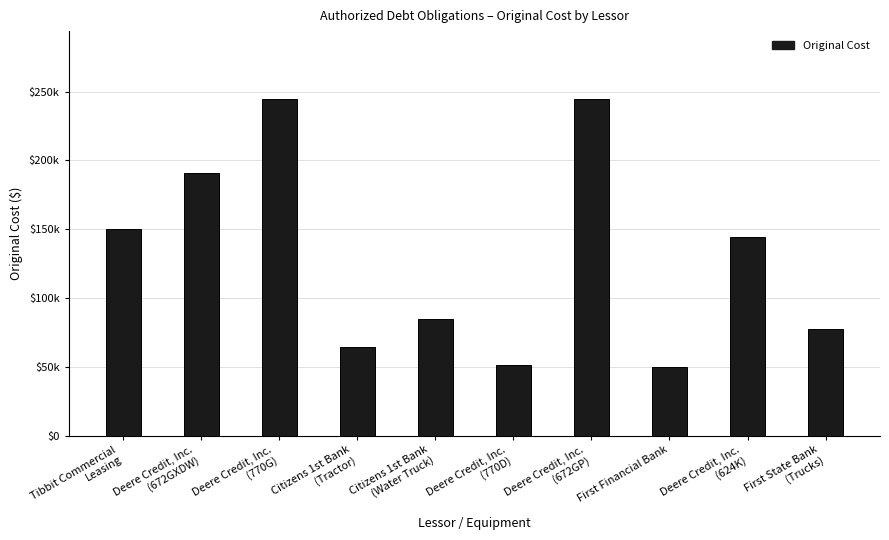

List the labels in order of value, largest first.

Deere Credit, Inc.
(770G), Deere Credit, Inc.
(672GP), Deere Credit, Inc.
(672GXDW), Tibbit Commercial
Leasing, Deere Credit, Inc.
(624K), Citizens 1st Bank
(Water Truck), First State Bank
(Trucks), Citizens 1st Bank
(Tractor), Deere Credit, Inc.
(770D), First Financial Bank